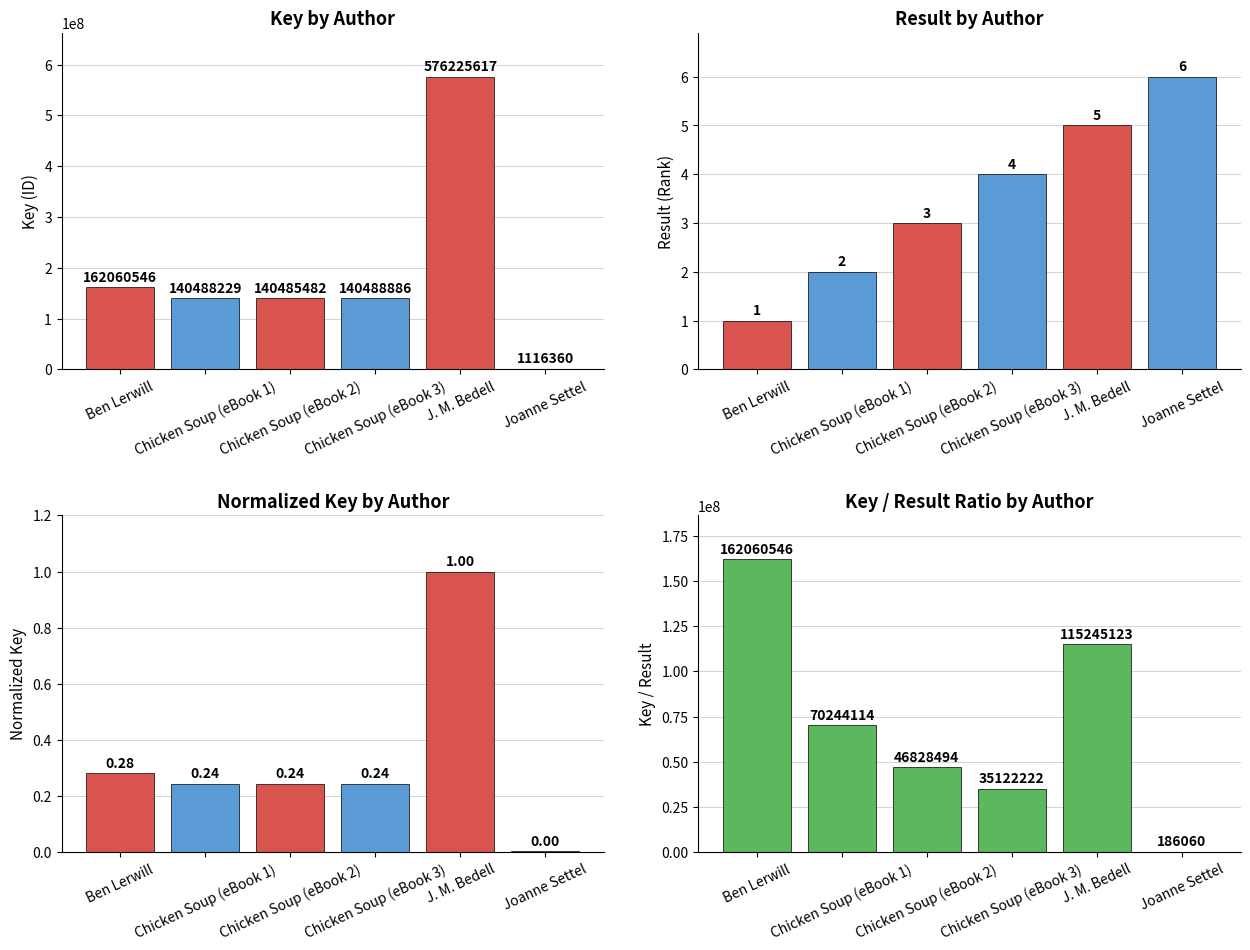

At how many categories does at least one series exceed 230127030?

1